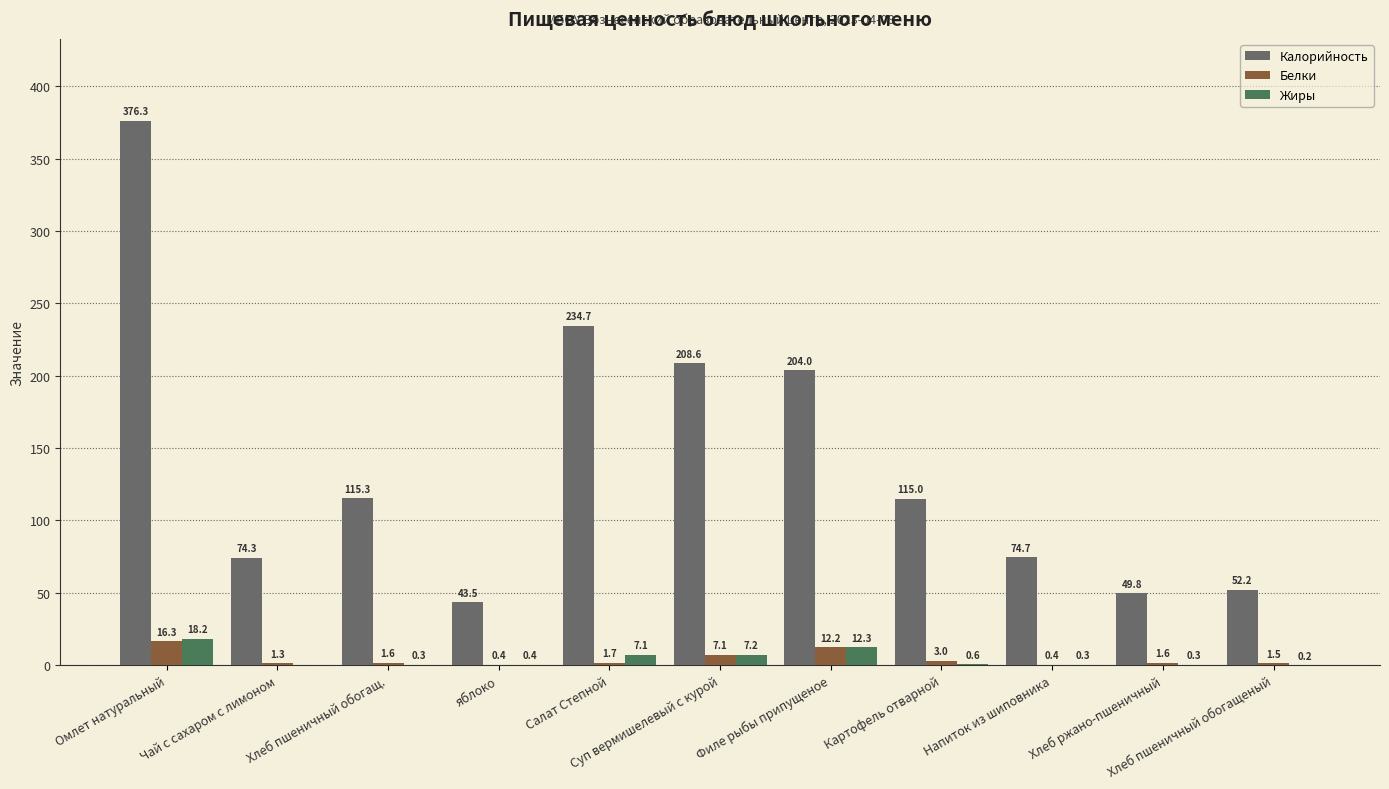

What is the maximum value shown in the chart?

376.3